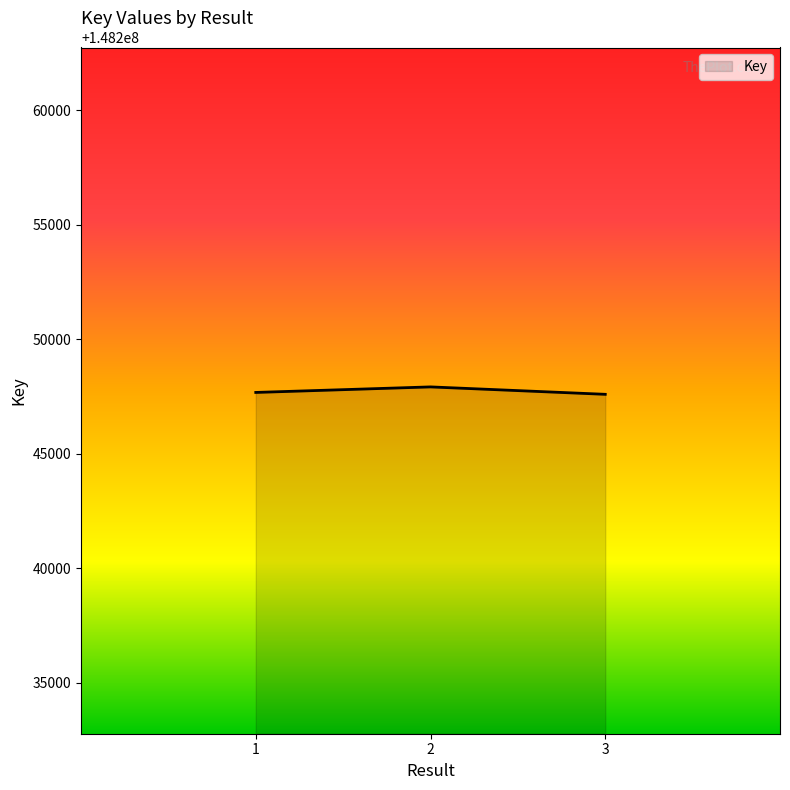

Approximately how many times larger is the value at 3 compared to 1?

1.0